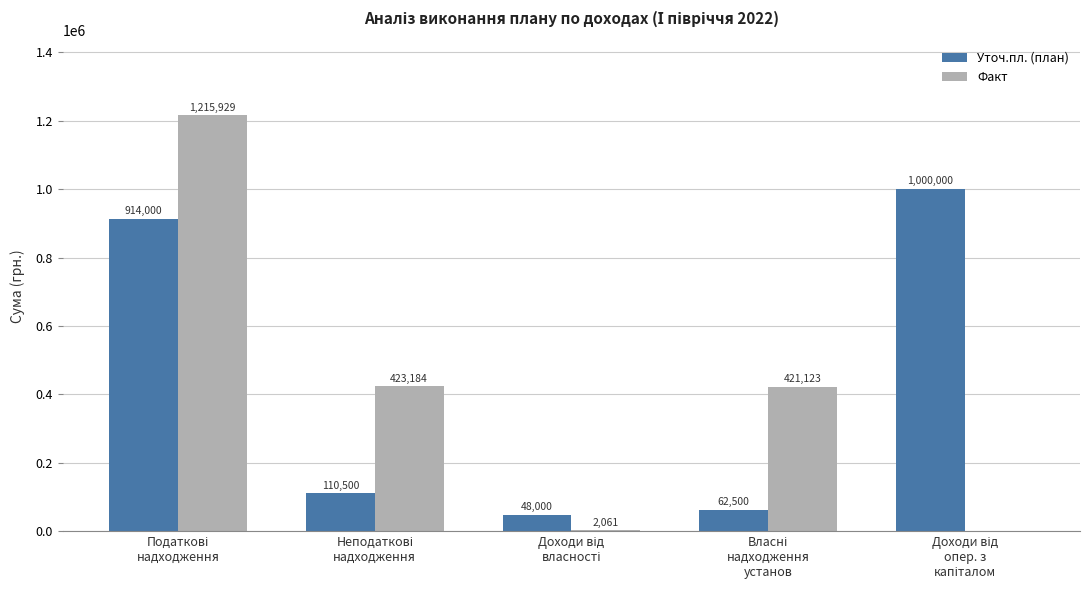

Reading left to right, what are all the values shown in this chart?

Уточ.пл. (план): Податкові
надходження=914000.0	Неподаткові
надходження=110500.0	Доходи від
власності=48000.0	Власні
надходження
установ=62500.0	Доходи від
опер. з
капіталом=1000000.0
Факт: Податкові
надходження=1215929.1	Неподаткові
надходження=423183.6	Доходи від
власності=2061.0	Власні
надходження
установ=421122.6	Доходи від
опер. з
капіталом=0.0